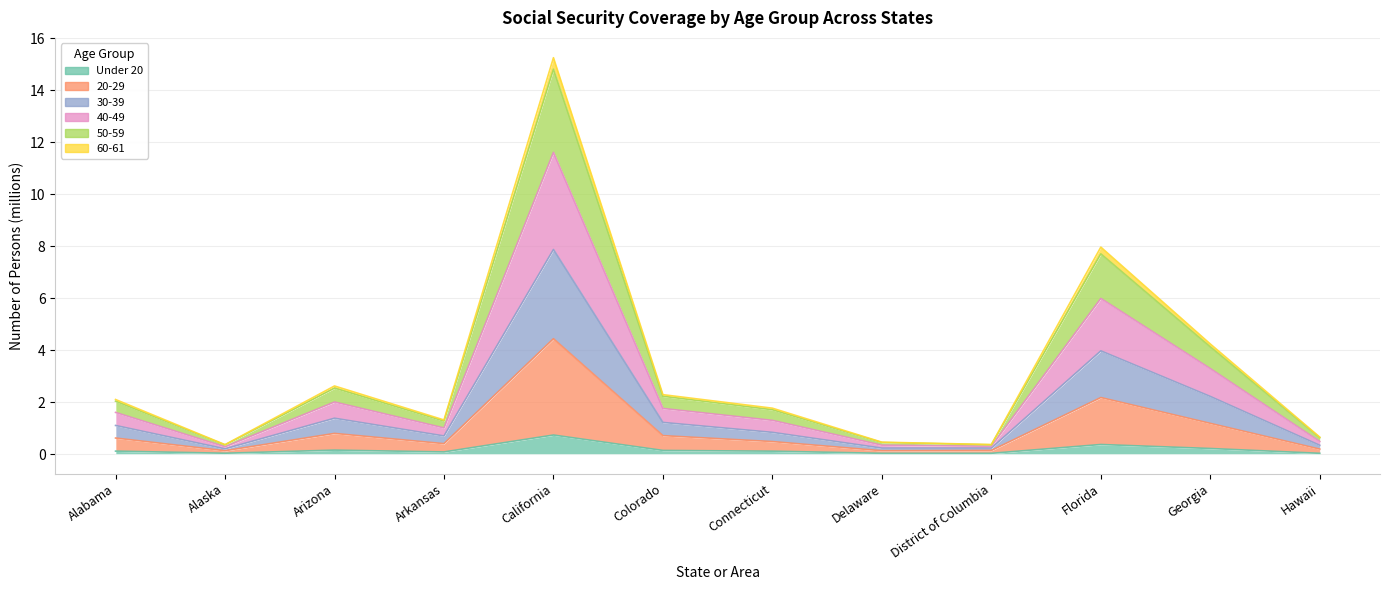

True or false: 50-59 and 40-49 intersect in this chart.

False